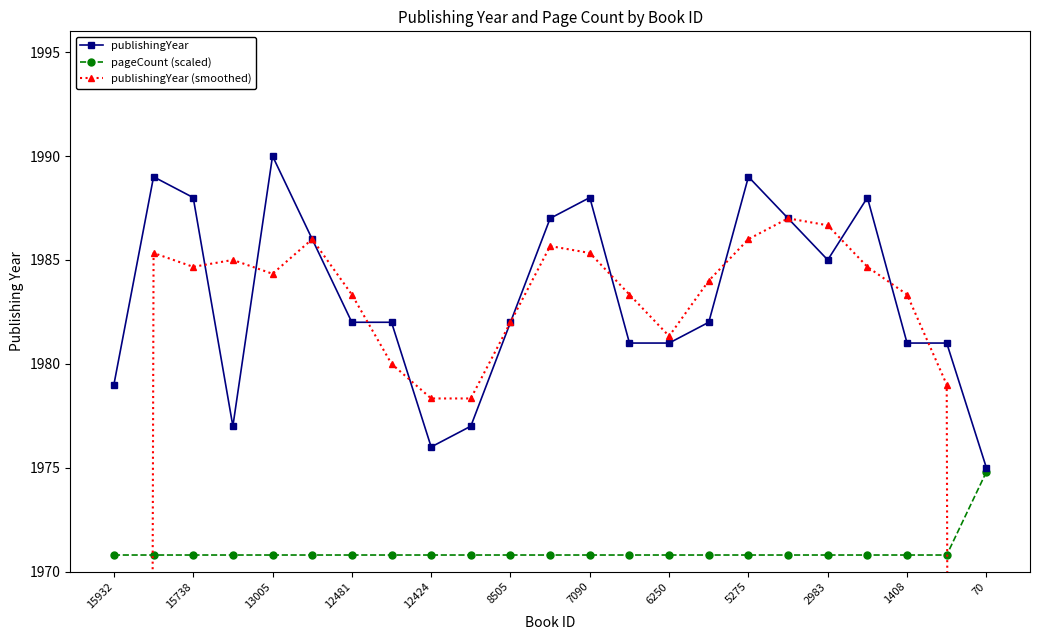

Which series has the largest total across all categories?

publishingYear